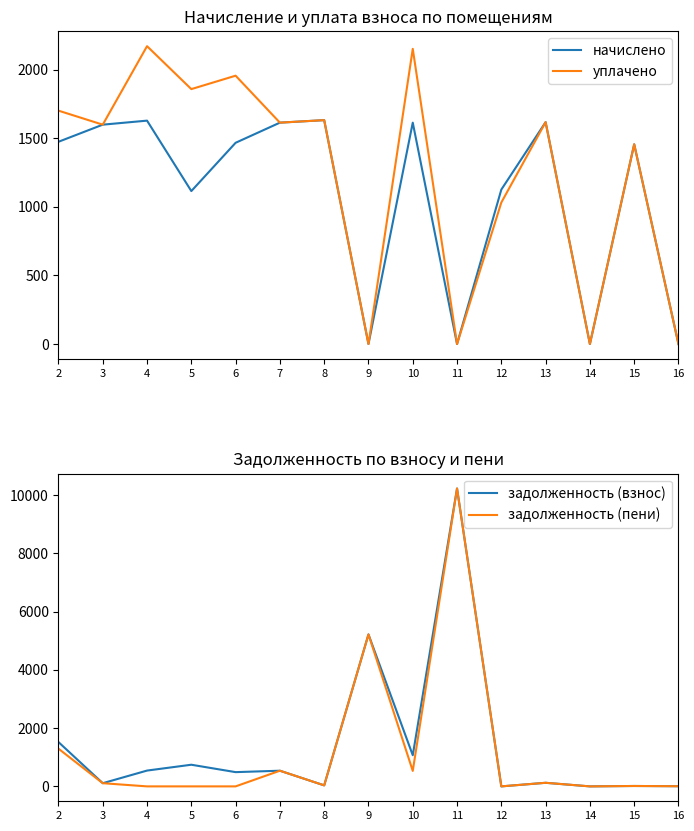

Does the chart have visible grid lines?

No